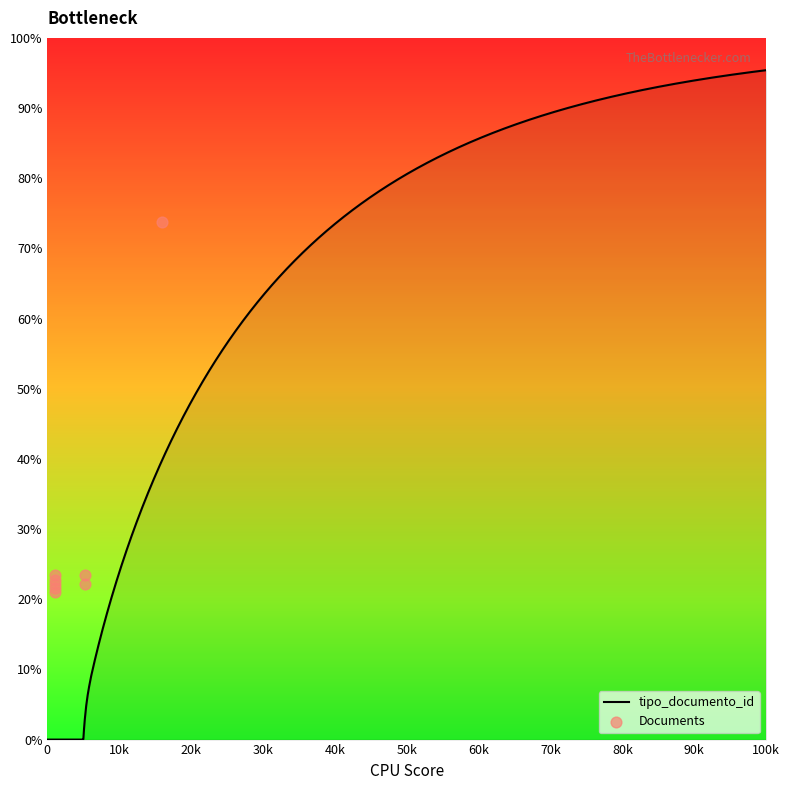

What is the highest value of the tipo_documento_id series?

95.4